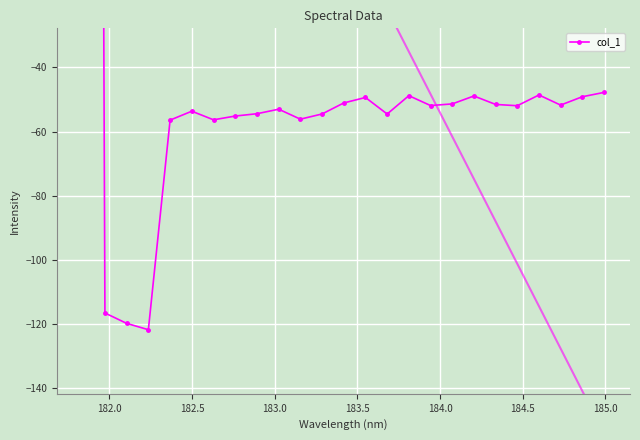

What is the sum of all values?

117.8